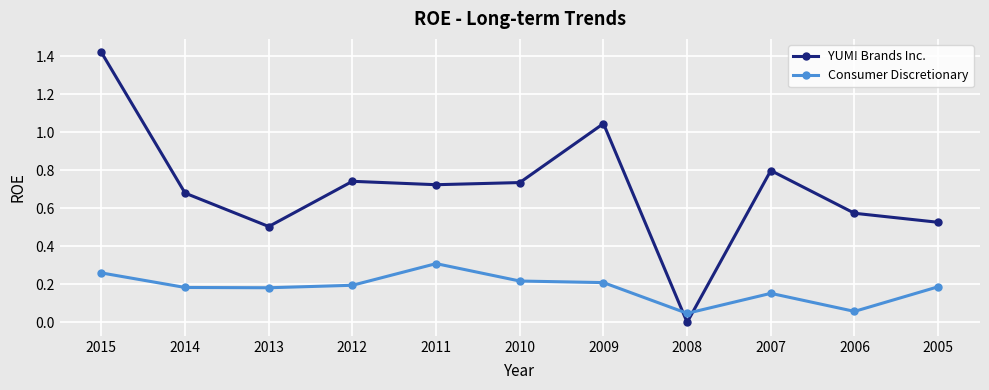

Rank the series by their maximum value, from highest to lowest.

YUM! Brands Inc., Consumer Discretionary